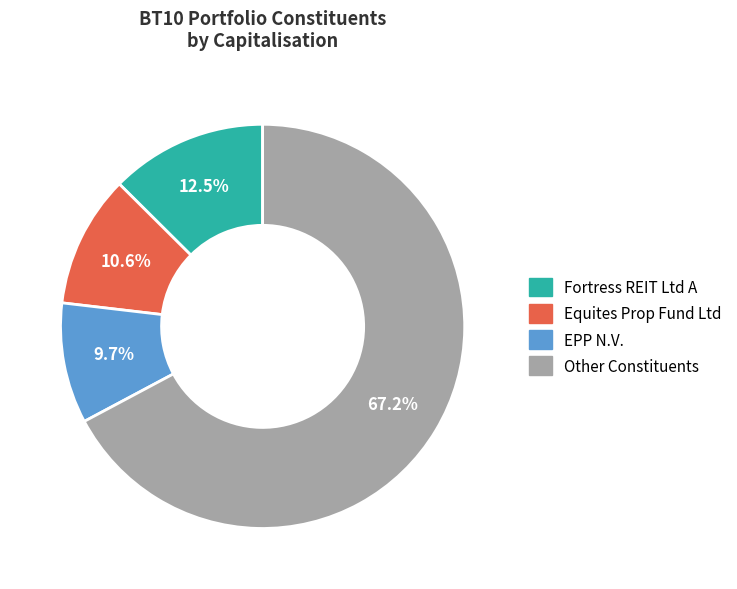

Does any single category account for the majority?

Yes